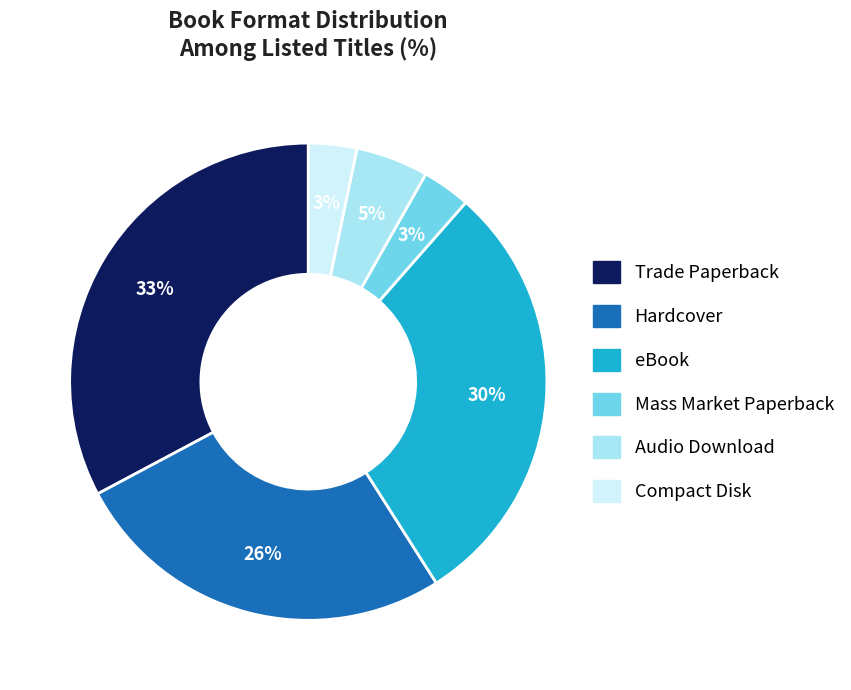

Count the number of slices in the pie.

6